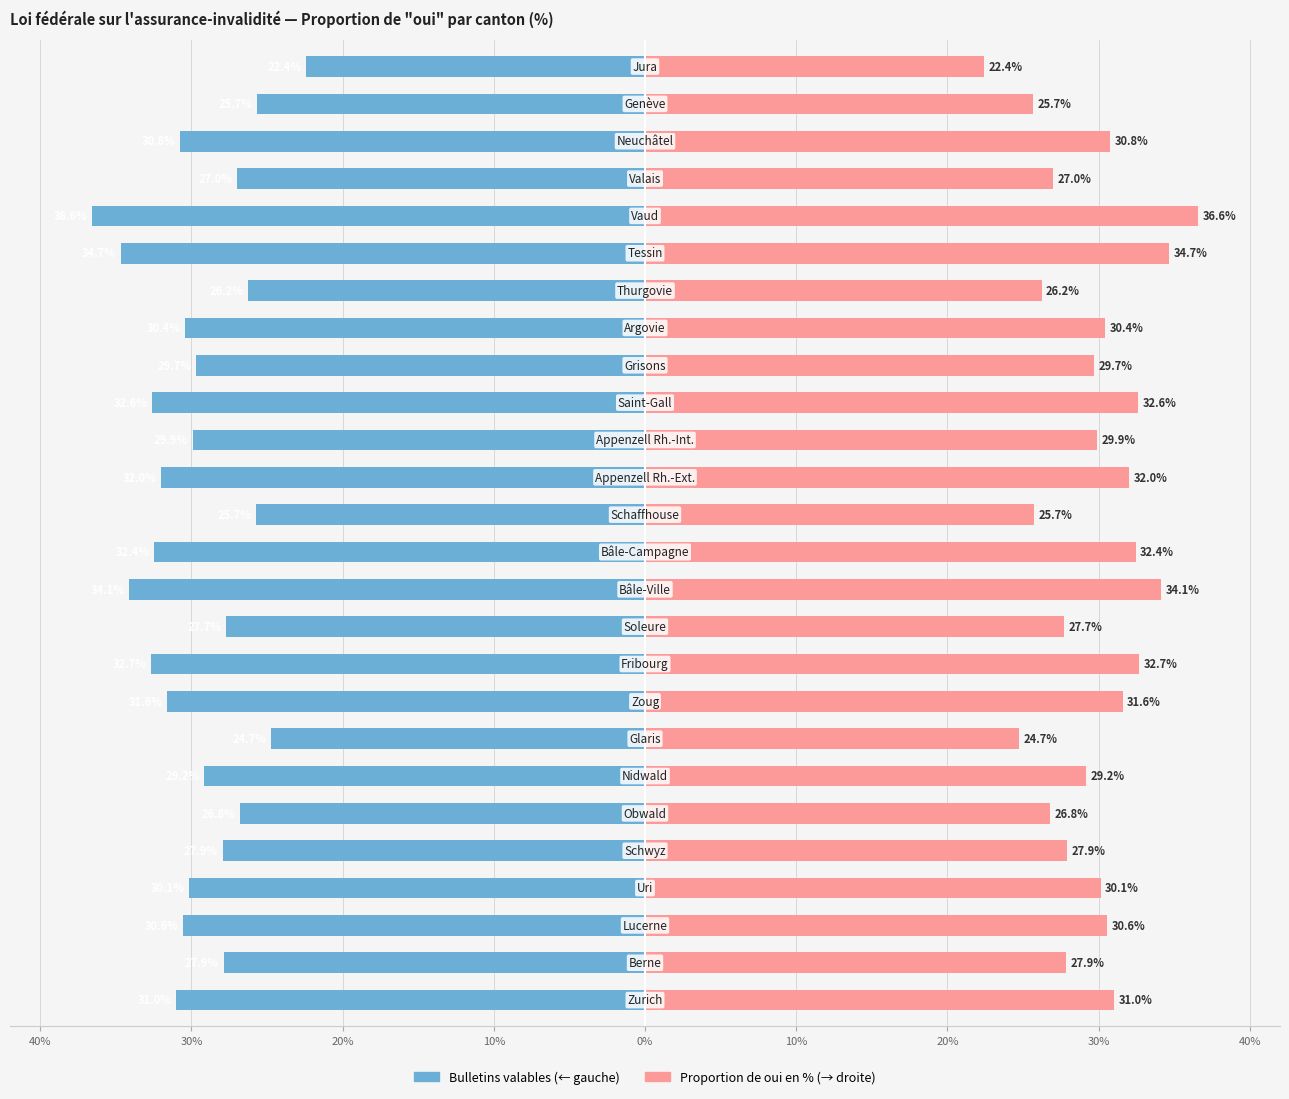

What are all the series names shown in the legend?

Bulletins valables, Proportion de oui en %